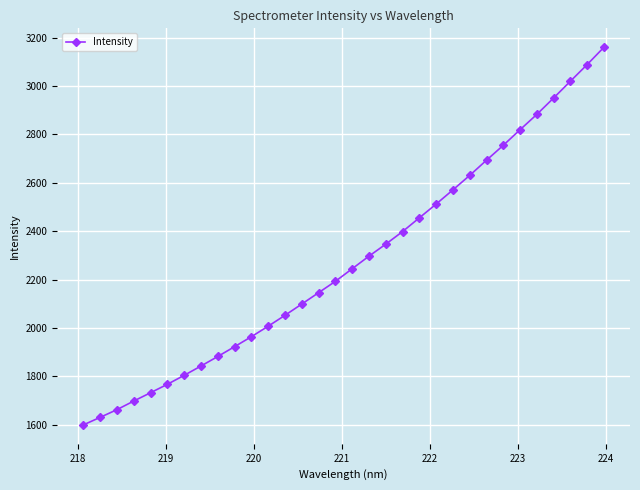

What is the minimum value shown in the chart?

1599.9